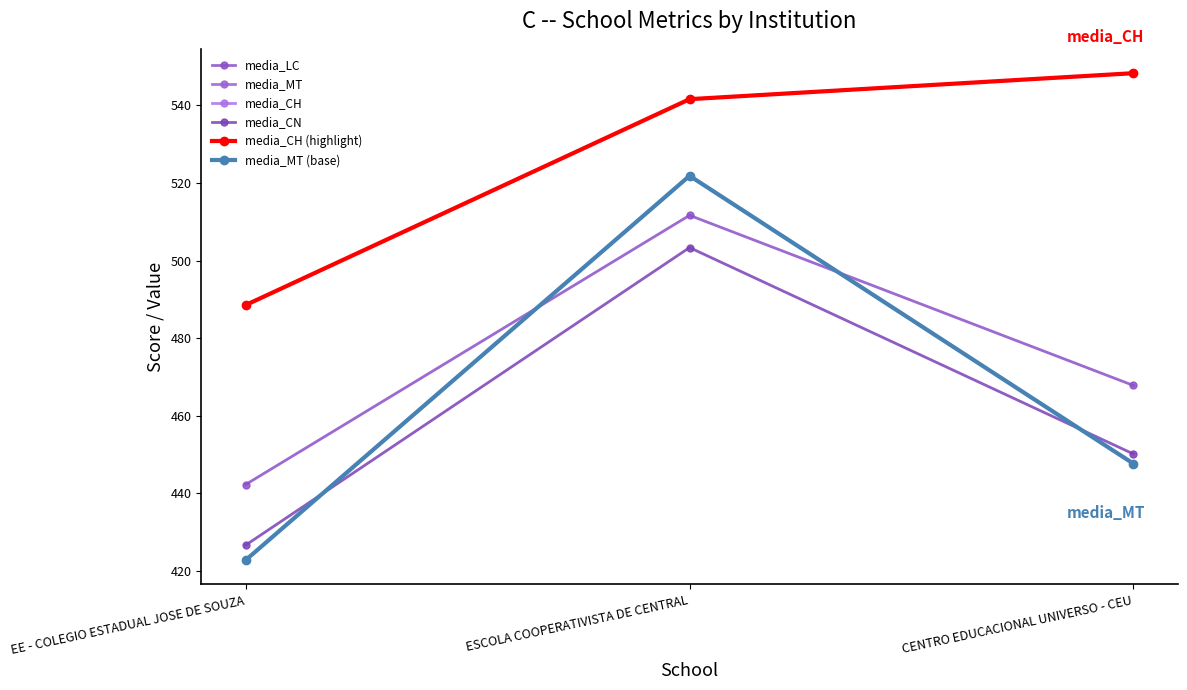

The value of media_CH (highlight) at CENTRO EDUCACIONAL UNIVERSO - CEU is 548.3. True or false?

True